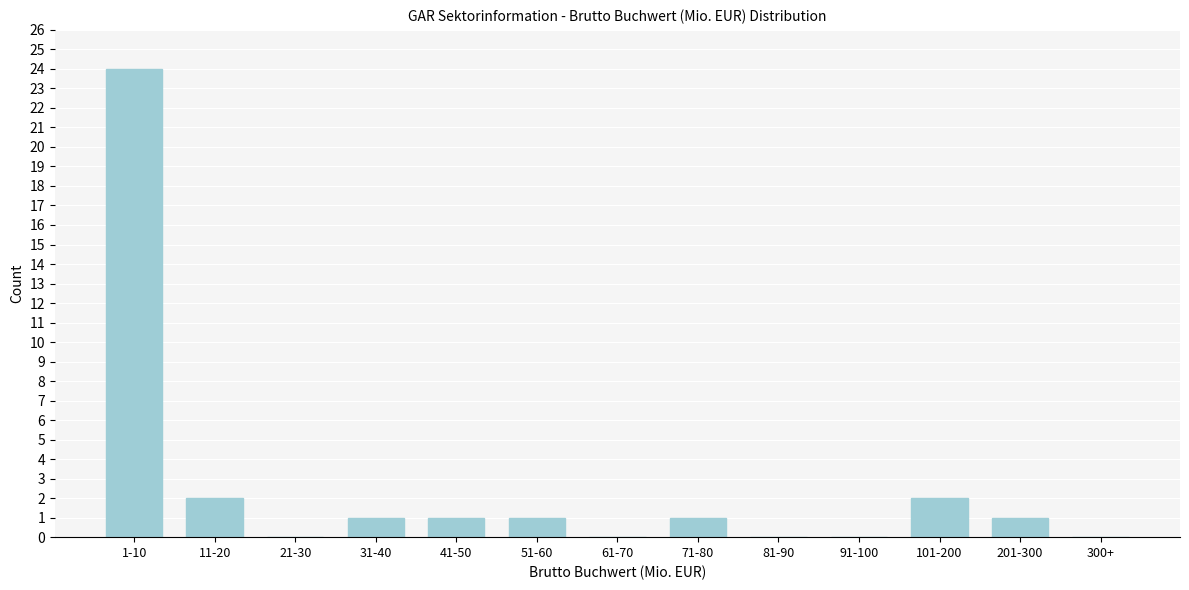

Reading left to right, list all the values displayed in this chart.

1-10=24	11-20=2	21-30=0	31-40=1	41-50=1	51-60=1	61-70=0	71-80=1	81-90=0	91-100=0	101-200=2	201-300=1	300+=0